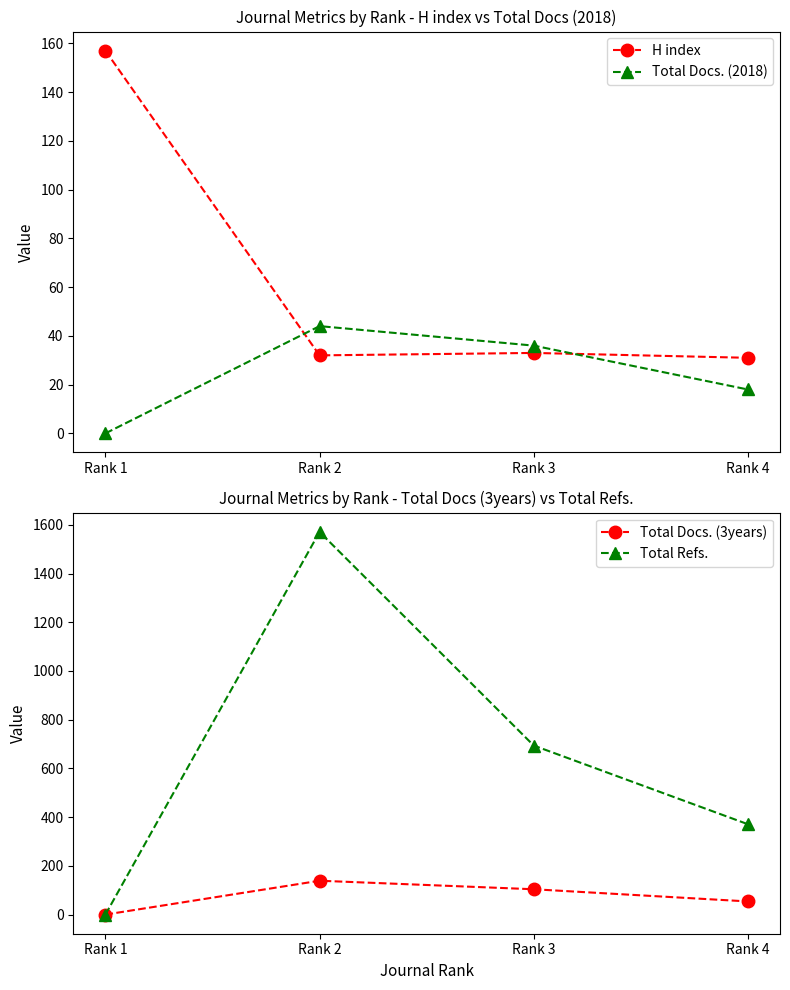

Which series has the largest range (max minus min)?

Total Refs.